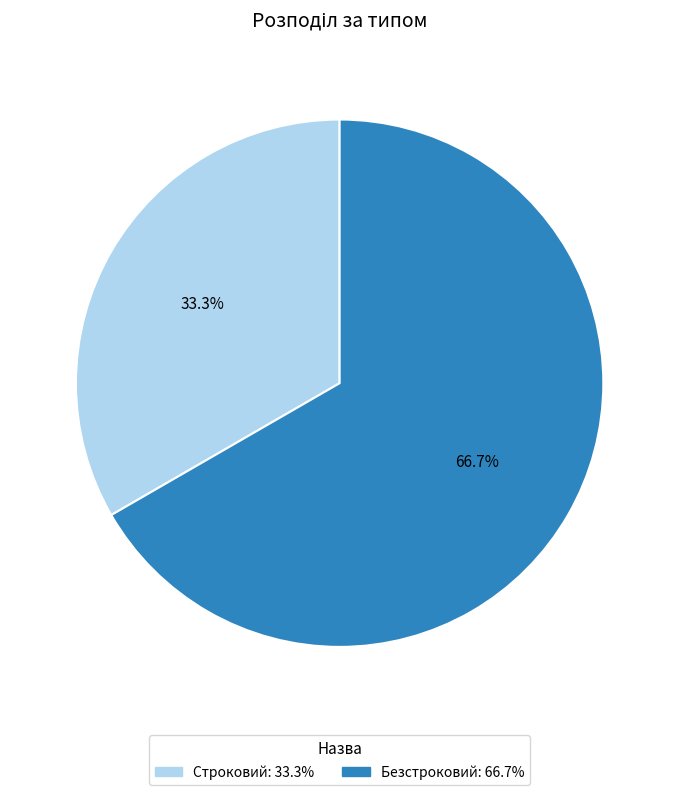

To the nearest percent, what is the average slice percentage?

50%